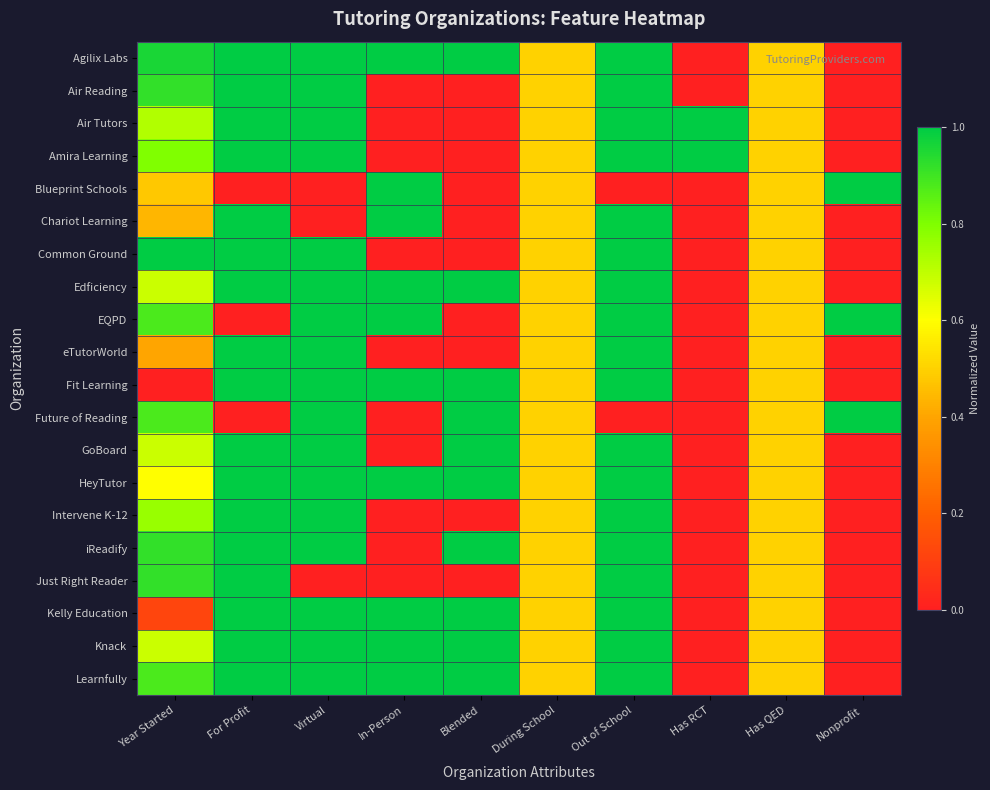

Reading left to right, list all the values displayed in this chart.

Agilix Labs: Year Started=1.0	For Profit=1.0	Virtual=1.0	In-Person=1.0	Blended=1.0	During School=0.5	Out of School=1.0	Has RCT=0.0	Has QED=0.5	Nonprofit=0.0
Air Reading: Year Started=0.9	For Profit=1.0	Virtual=1.0	In-Person=0.0	Blended=0.0	During School=0.5	Out of School=1.0	Has RCT=0.0	Has QED=0.5	Nonprofit=0.0
Air Tutors: Year Started=0.7	For Profit=1.0	Virtual=1.0	In-Person=0.0	Blended=0.0	During School=0.5	Out of School=1.0	Has RCT=1.0	Has QED=0.5	Nonprofit=0.0
Amira Learning: Year Started=0.8	For Profit=1.0	Virtual=1.0	In-Person=0.0	Blended=0.0	During School=0.5	Out of School=1.0	Has RCT=1.0	Has QED=0.5	Nonprofit=0.0
Blueprint Schools: Year Started=0.5	For Profit=0.0	Virtual=0.0	In-Person=1.0	Blended=0.0	During School=0.5	Out of School=0.0	Has RCT=0.0	Has QED=0.5	Nonprofit=1.0
Chariot Learning: Year Started=0.4	For Profit=1.0	Virtual=0.0	In-Person=1.0	Blended=0.0	During School=0.5	Out of School=1.0	Has RCT=0.0	Has QED=0.5	Nonprofit=0.0
Common Ground: Year Started=1.0	For Profit=1.0	Virtual=1.0	In-Person=0.0	Blended=0.0	During School=0.5	Out of School=1.0	Has RCT=0.0	Has QED=0.5	Nonprofit=0.0
Edficiency: Year Started=0.7	For Profit=1.0	Virtual=1.0	In-Person=1.0	Blended=1.0	During School=0.5	Out of School=1.0	Has RCT=0.0	Has QED=0.5	Nonprofit=0.0
EQPD: Year Started=0.9	For Profit=0.0	Virtual=1.0	In-Person=1.0	Blended=0.0	During School=0.5	Out of School=1.0	Has RCT=0.0	Has QED=0.5	Nonprofit=1.0
eTutorWorld: Year Started=0.4	For Profit=1.0	Virtual=1.0	In-Person=0.0	Blended=0.0	During School=0.5	Out of School=1.0	Has RCT=0.0	Has QED=0.5	Nonprofit=0.0
Fit Learning: Year Started=0.0	For Profit=1.0	Virtual=1.0	In-Person=1.0	Blended=1.0	During School=0.5	Out of School=1.0	Has RCT=0.0	Has QED=0.5	Nonprofit=0.0
Future of Reading: Year Started=0.9	For Profit=0.0	Virtual=1.0	In-Person=0.0	Blended=1.0	During School=0.5	Out of School=0.0	Has RCT=0.0	Has QED=0.5	Nonprofit=1.0
GoBoard: Year Started=0.7	For Profit=1.0	Virtual=1.0	In-Person=0.0	Blended=1.0	During School=0.5	Out of School=1.0	Has RCT=0.0	Has QED=0.5	Nonprofit=0.0
HeyTutor: Year Started=0.6	For Profit=1.0	Virtual=1.0	In-Person=1.0	Blended=1.0	During School=0.5	Out of School=1.0	Has RCT=0.0	Has QED=0.5	Nonprofit=0.0
Intervene K-12: Year Started=0.8	For Profit=1.0	Virtual=1.0	In-Person=0.0	Blended=0.0	During School=0.5	Out of School=1.0	Has RCT=0.0	Has QED=0.5	Nonprofit=0.0
iReadify: Year Started=0.9	For Profit=1.0	Virtual=1.0	In-Person=0.0	Blended=1.0	During School=0.5	Out of School=1.0	Has RCT=0.0	Has QED=0.5	Nonprofit=0.0
Just Right Reader: Year Started=0.9	For Profit=1.0	Virtual=0.0	In-Person=0.0	Blended=0.0	During School=0.5	Out of School=1.0	Has RCT=0.0	Has QED=0.5	Nonprofit=0.0
Kelly Education: Year Started=0.1	For Profit=1.0	Virtual=1.0	In-Person=1.0	Blended=1.0	During School=0.5	Out of School=1.0	Has RCT=0.0	Has QED=0.5	Nonprofit=0.0
Knack: Year Started=0.7	For Profit=1.0	Virtual=1.0	In-Person=1.0	Blended=1.0	During School=0.5	Out of School=1.0	Has RCT=0.0	Has QED=0.5	Nonprofit=0.0
Learnfully: Year Started=0.9	For Profit=1.0	Virtual=1.0	In-Person=1.0	Blended=1.0	During School=0.5	Out of School=1.0	Has RCT=0.0	Has QED=0.5	Nonprofit=0.0